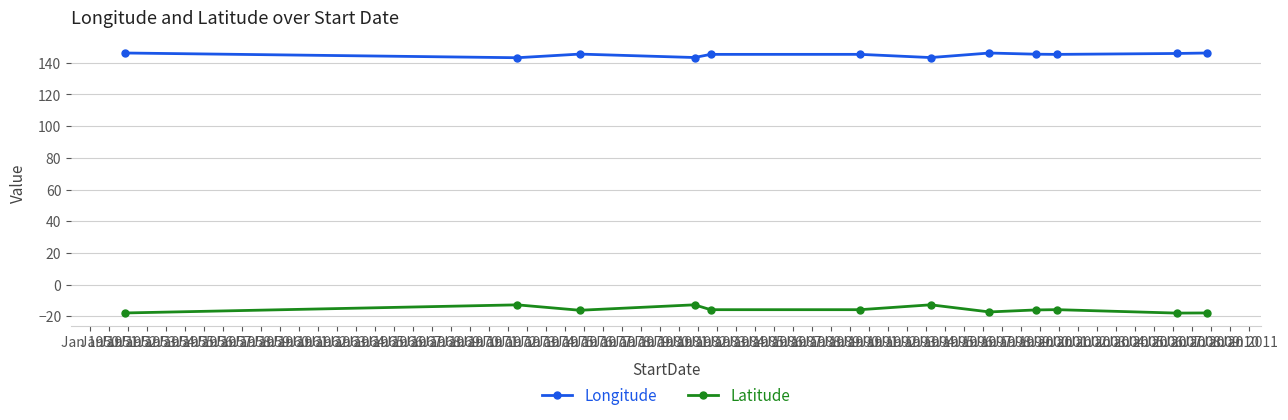

What is the sum of all Longitude values?

1740.3